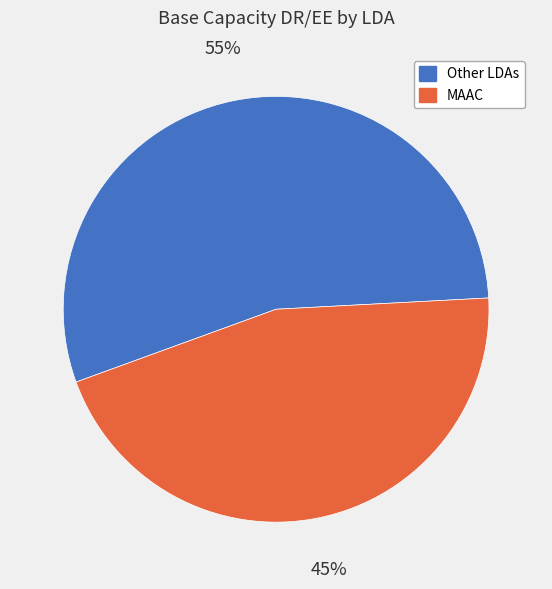

To the nearest percent, what is the average slice percentage?

50%